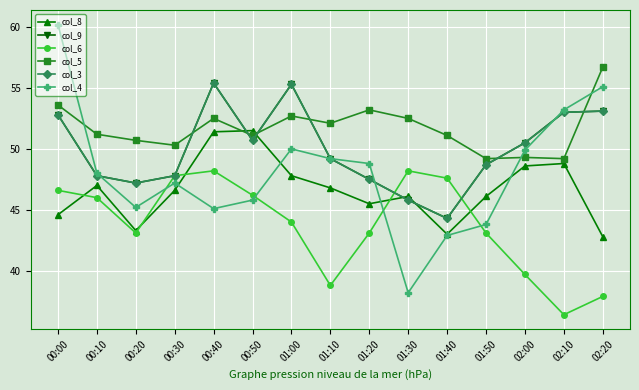

Is this an area chart (filled region under the line)?

No